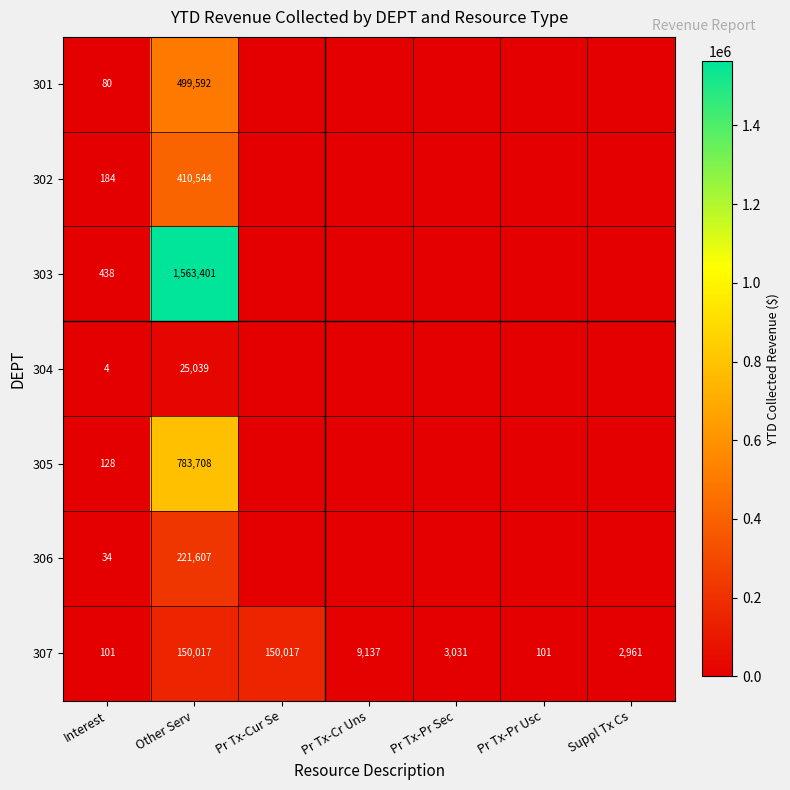

Which series changed the most between Interest and Other Serv?

303